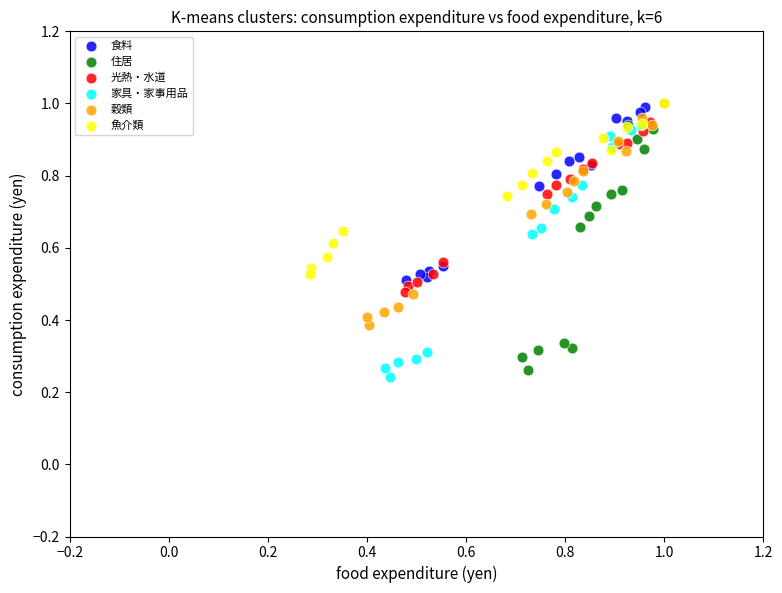

Which series has the widest spread of Y values?

家具・家事用品